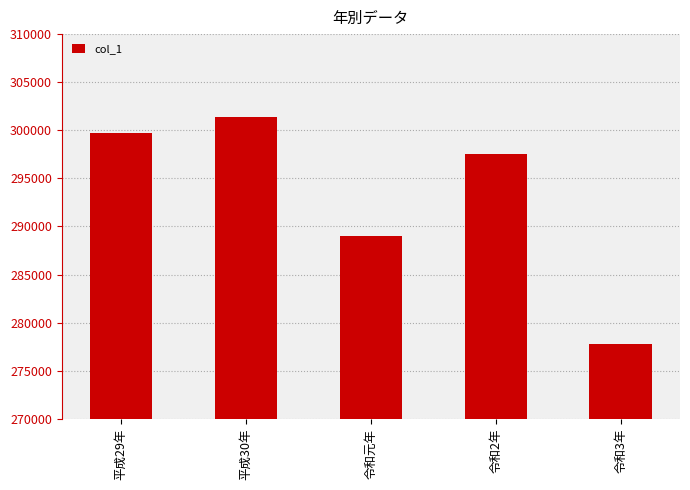

What is the smallest value displayed?

277800